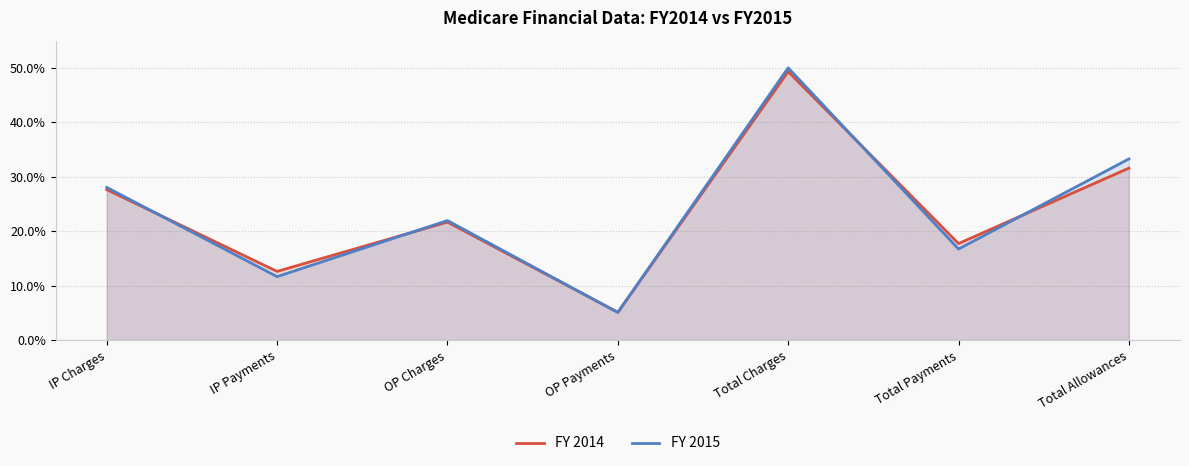

What is the value of the FY 2015 point at the 6th from the left?

16.7